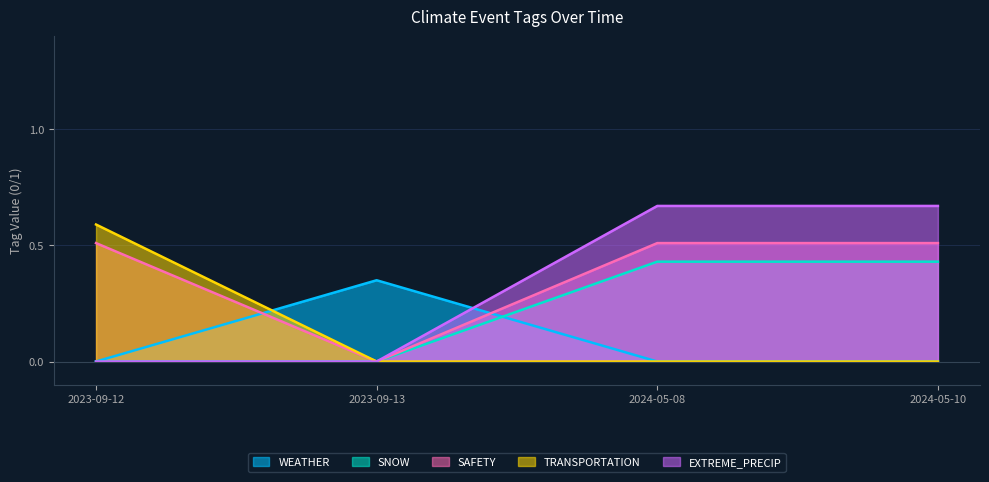

How many distinct data groups are displayed?

5